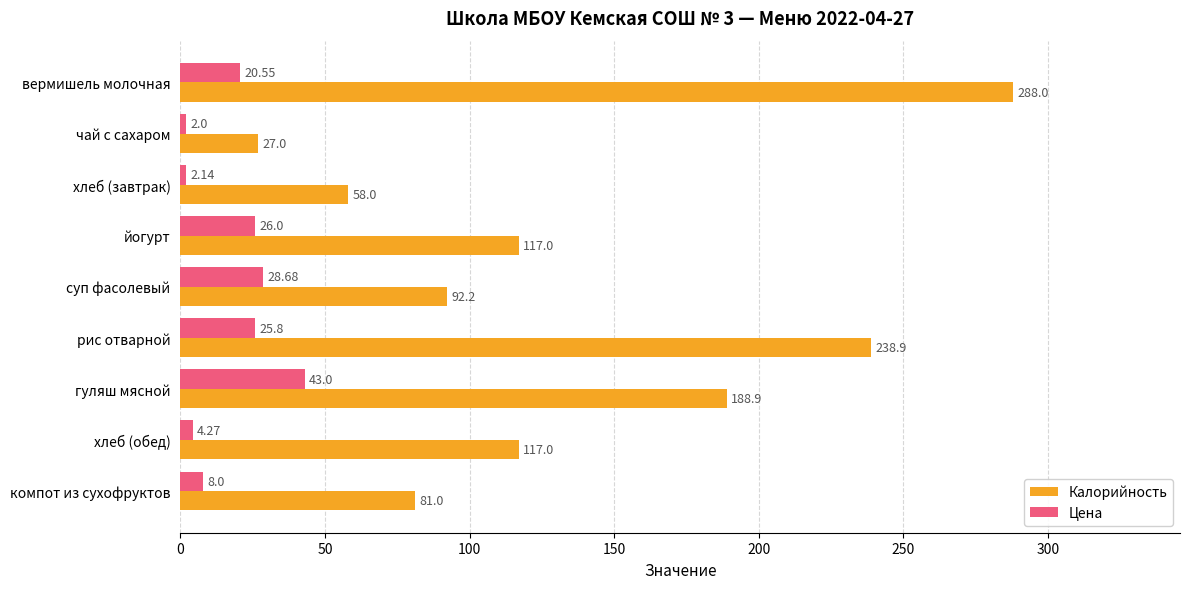

List the series in order of their overall mean, lowest first.

Цена, Калорийность